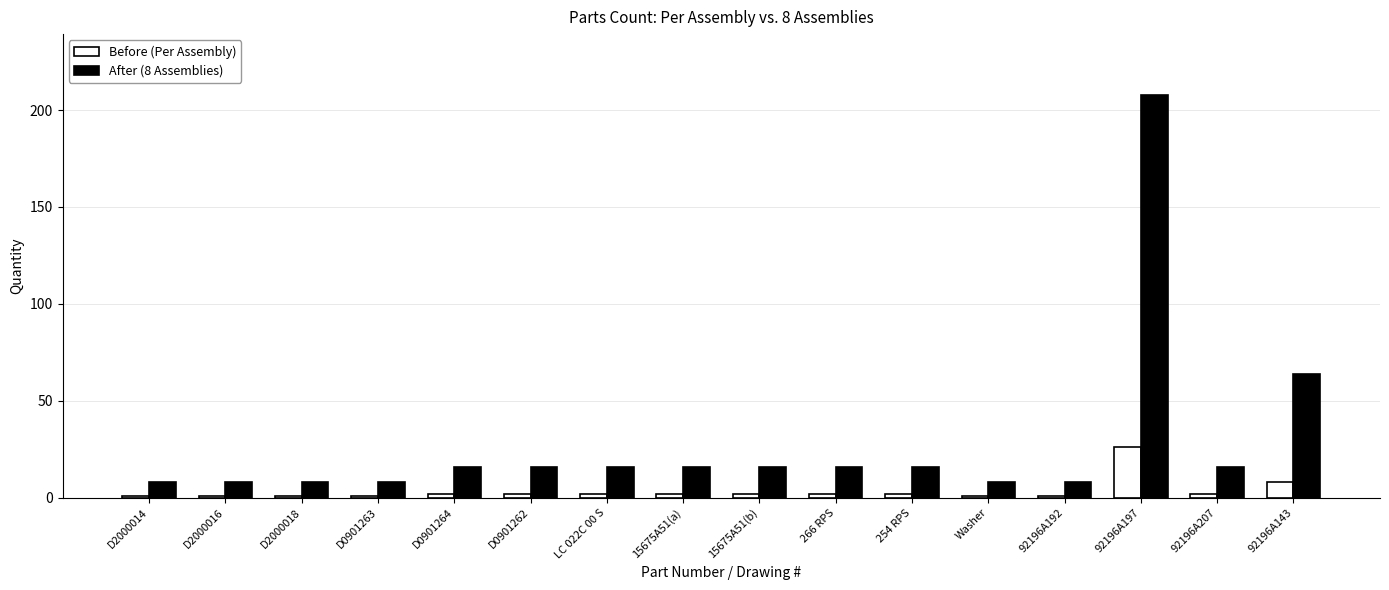

At which label is After (8 Assemblies) closest to 108?

92196A143